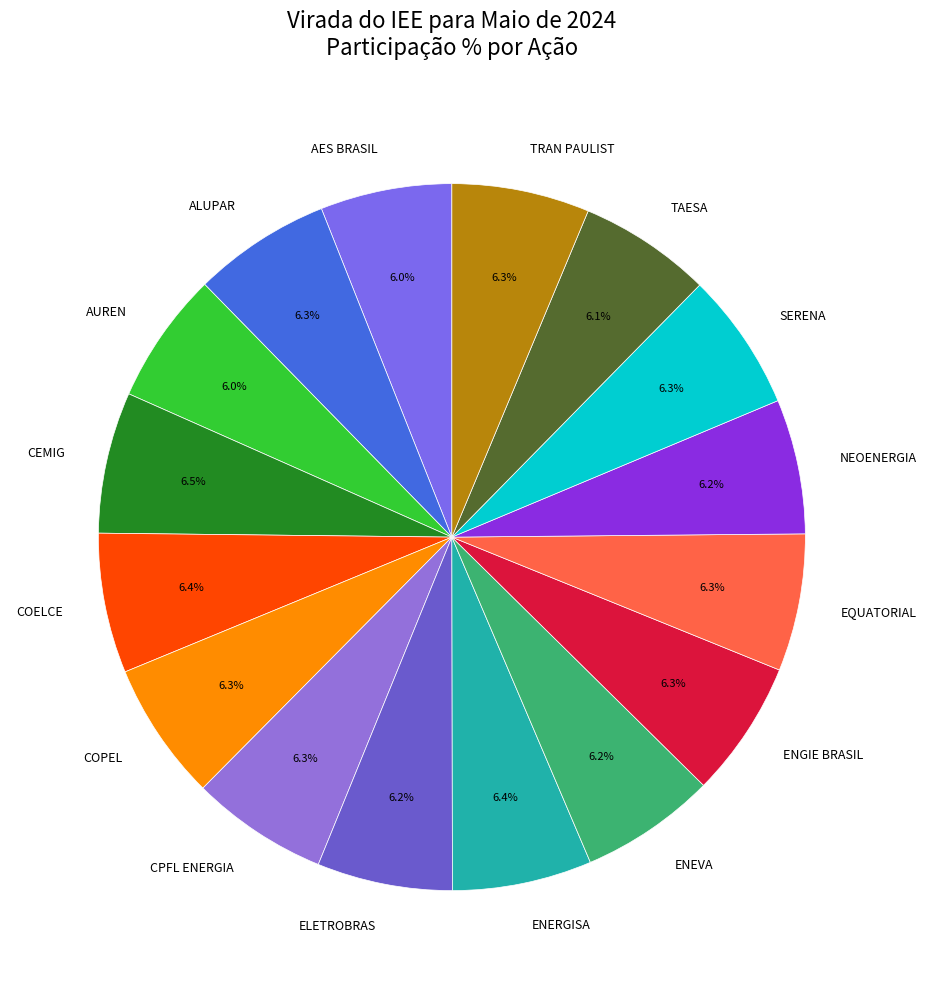

The CPFL ENERGIA slice represents 6% of the pie. True or false?

True